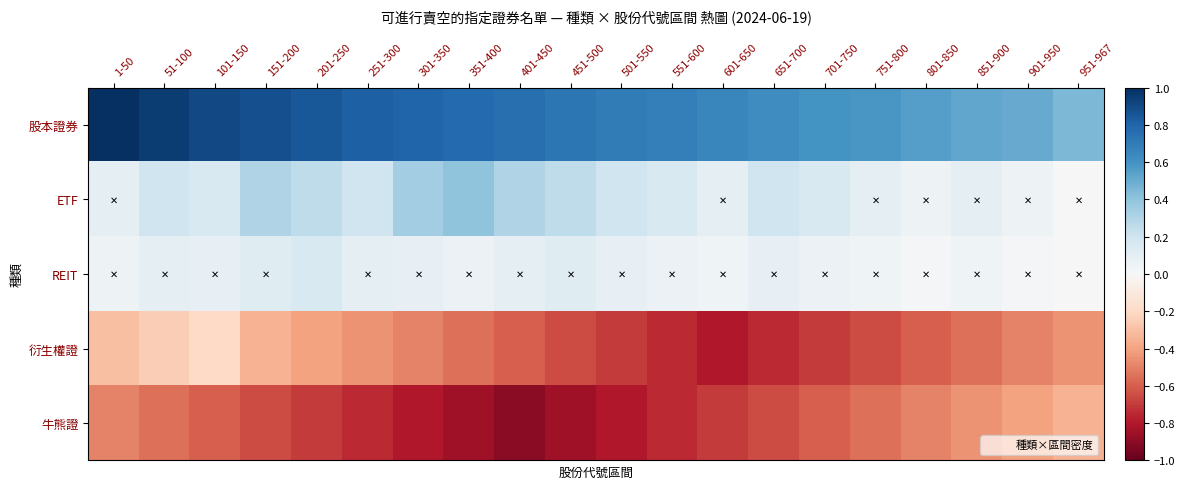

Which series has the largest total across all categories?

股本證券